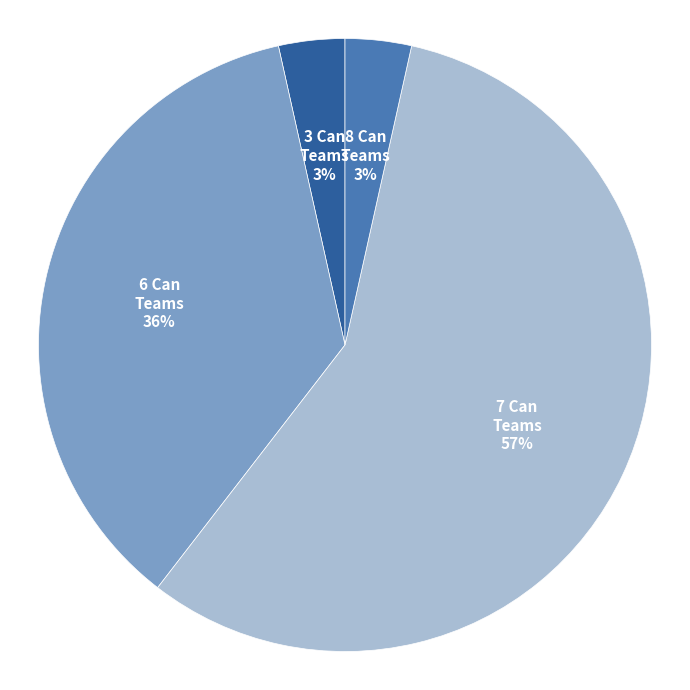

Is there any slice that represents more than half of the pie?

Yes